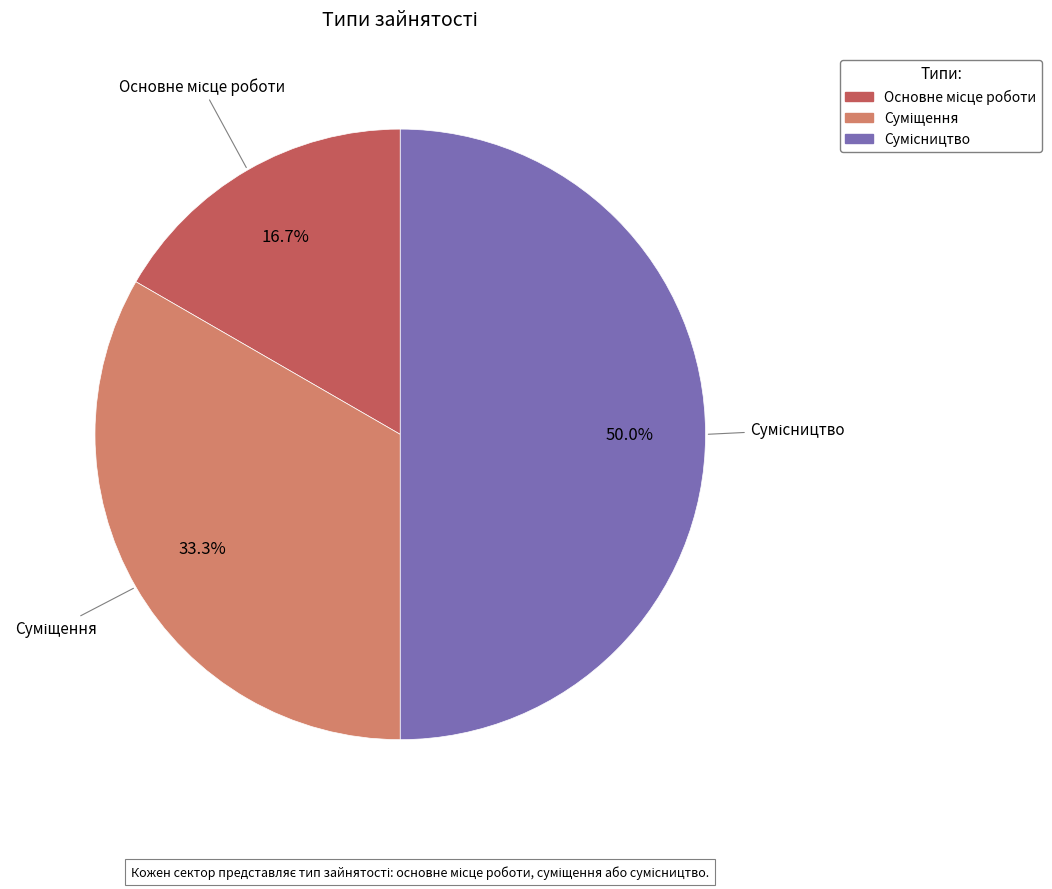

How many slices are in this pie chart?

3